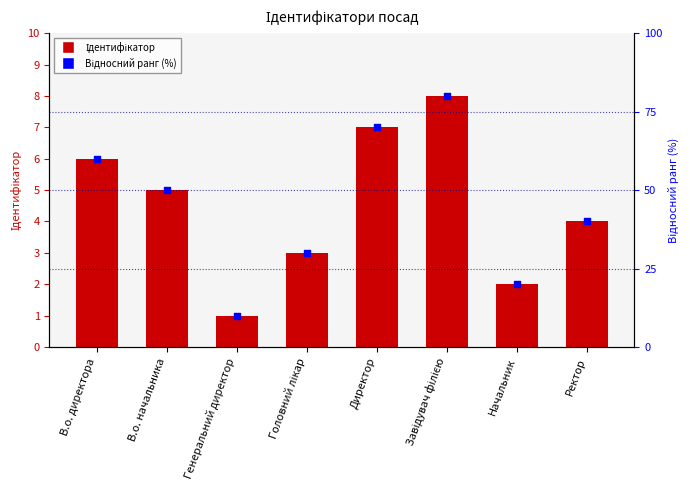

Which series has the largest Y range (max minus min)?

Відносний ранг (%)